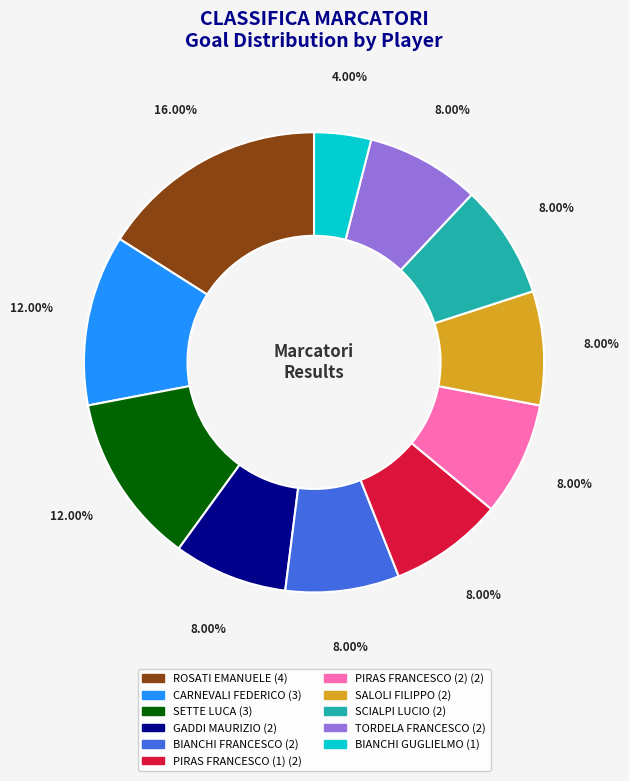

The TORDELA FRANCESCO slice represents 16% of the pie. True or false?

False